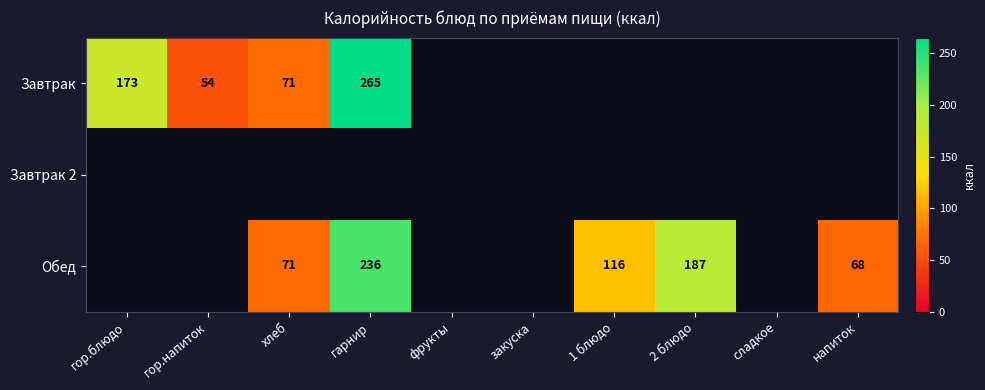

Is it true that Обед equals 279 at 2 блюдо?

False